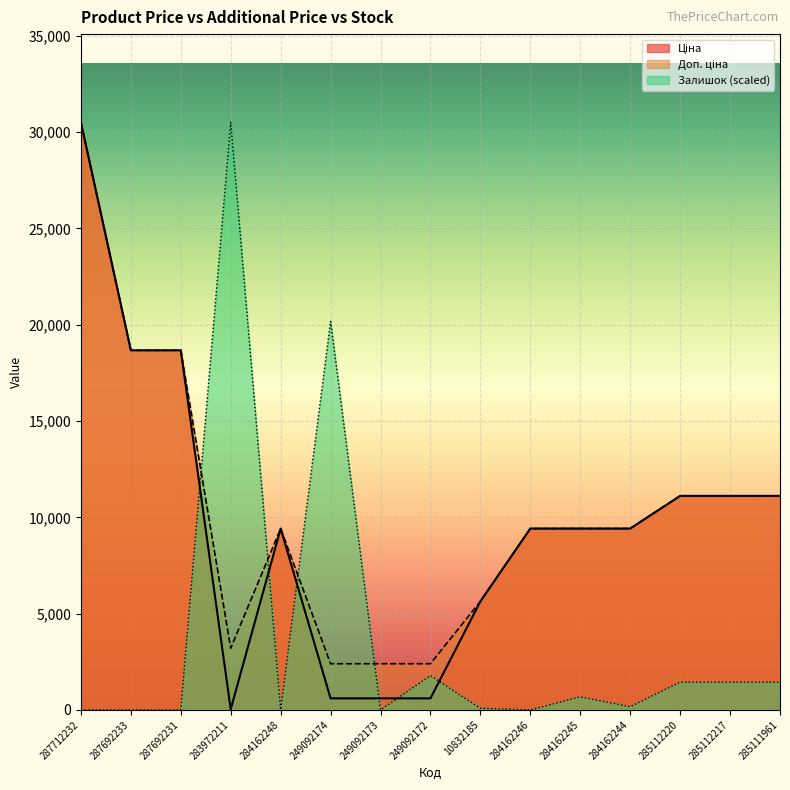

What is the sum of all Доп. ціна values?

154900.7